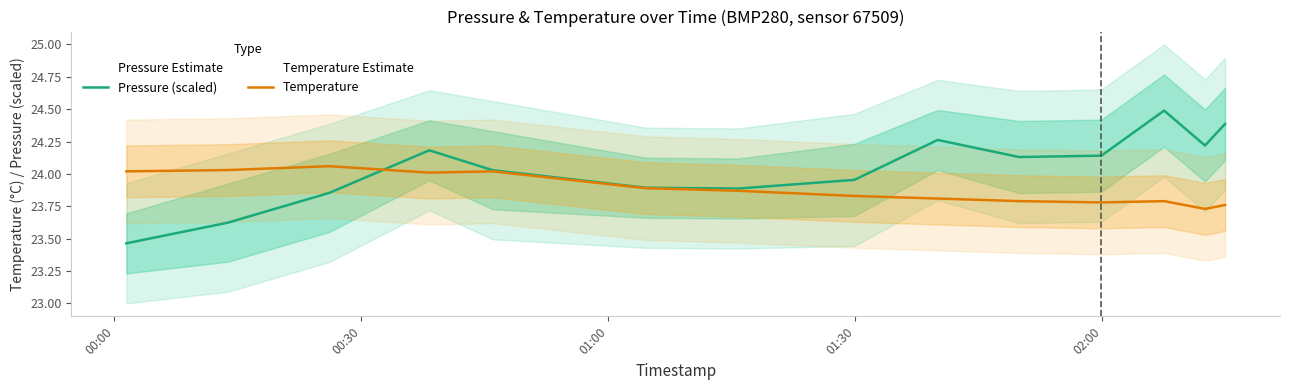

What is the value of the Pressure (scaled) point at the 9th from the left?

24.3